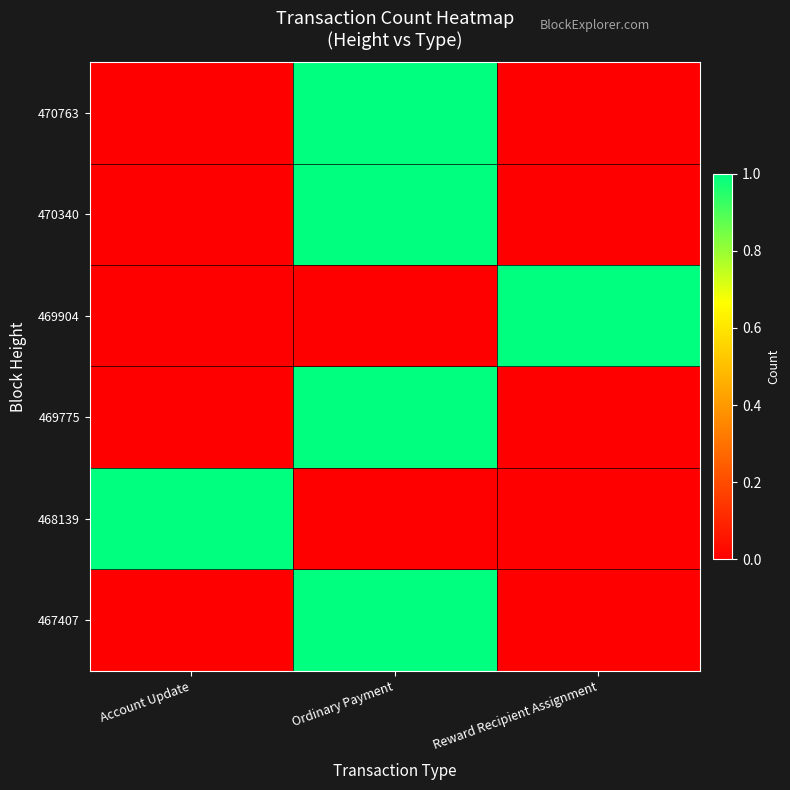

Which series has the widest spread of values?

467407